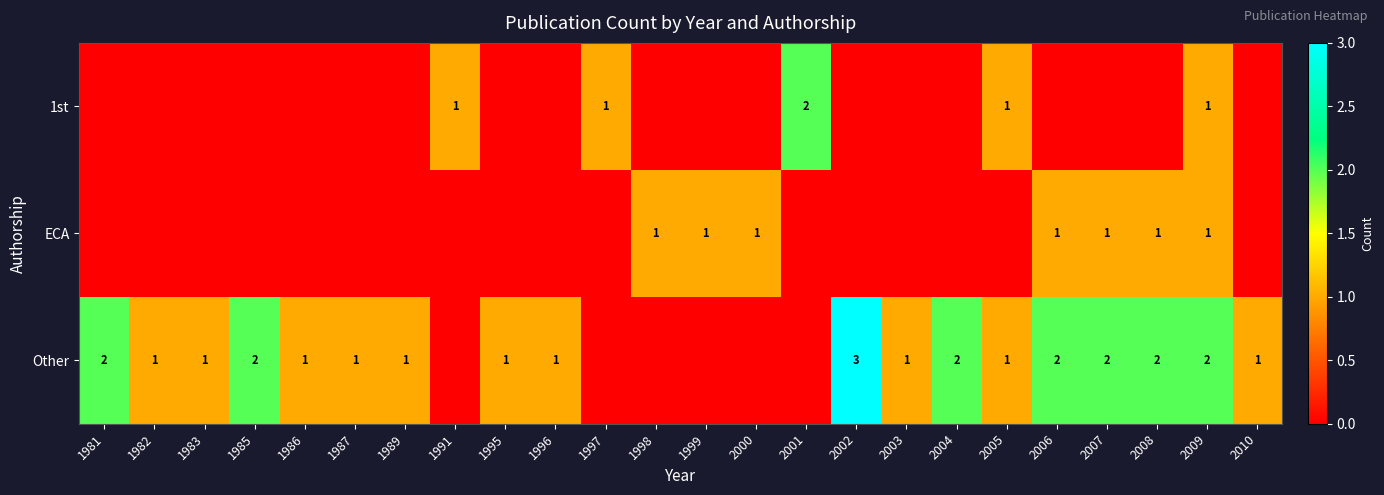

The Other series shows 2 at 1985. True or false?

True